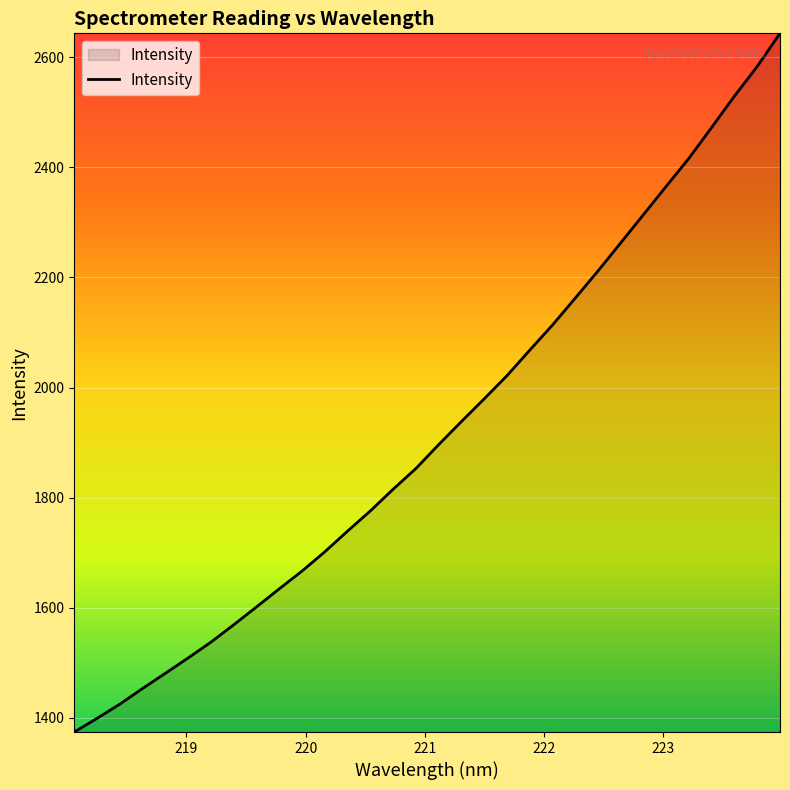

What is the difference between the maximum and minimum values?

1269.5